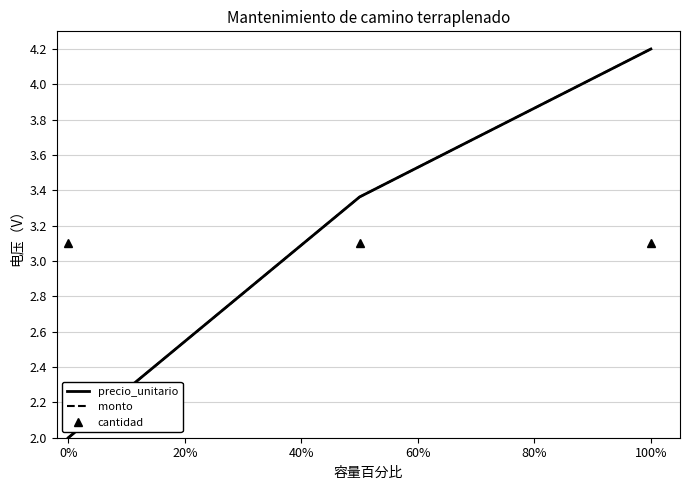

Count the number of categories in the chart.

3